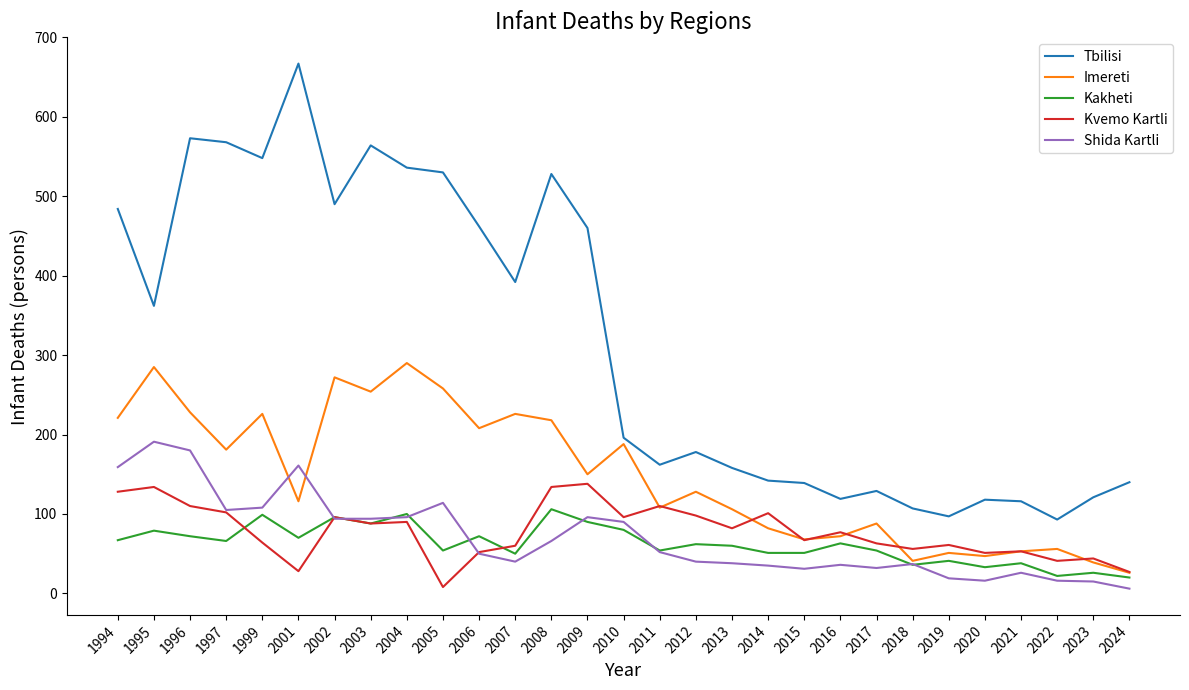

The Kvemo Kartli series shows 75 at 2009. True or false?

False